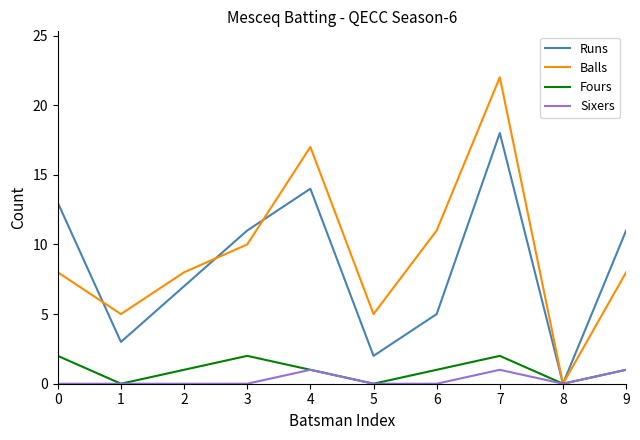

Is it true that Fours equals 2 at 7?

True